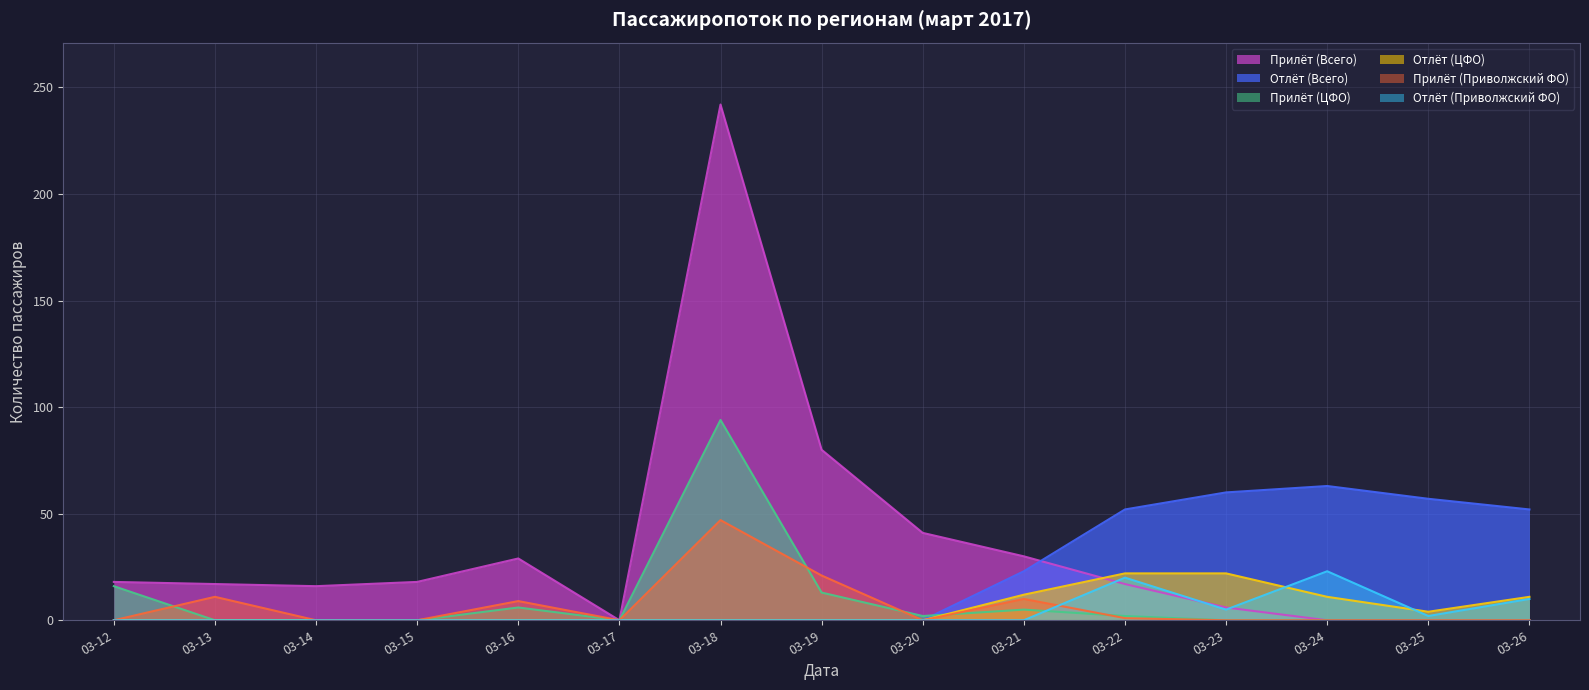

What is the maximum value for Отлёт (Приволжский ФО)?

23